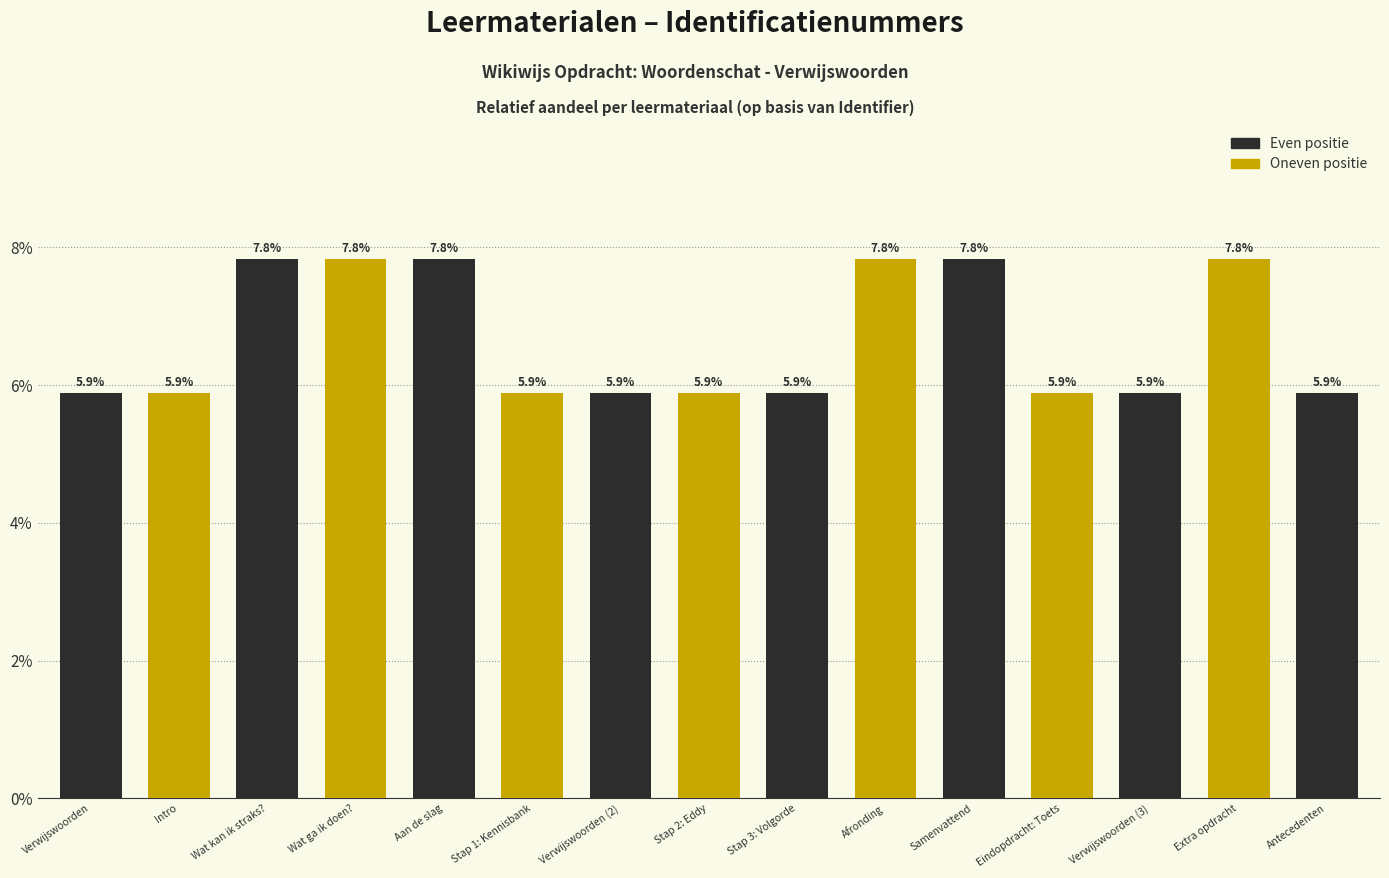

Which has a higher value, Verwijswoorden (3) or Wat kan ik straks??

Wat kan ik straks?